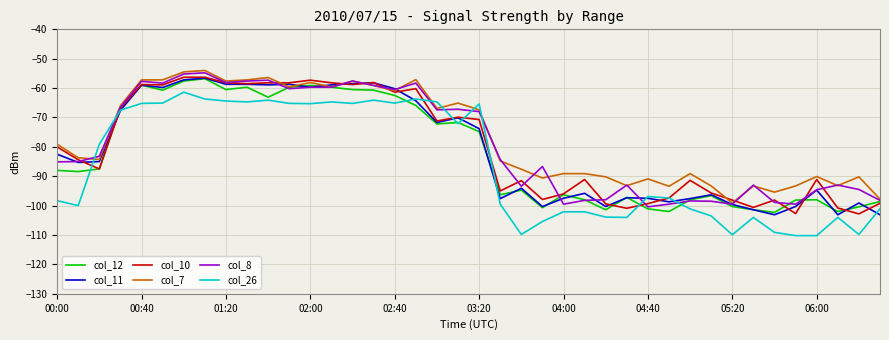

What is the difference between the maximum and second lowest values in the col_12 series?

45.2